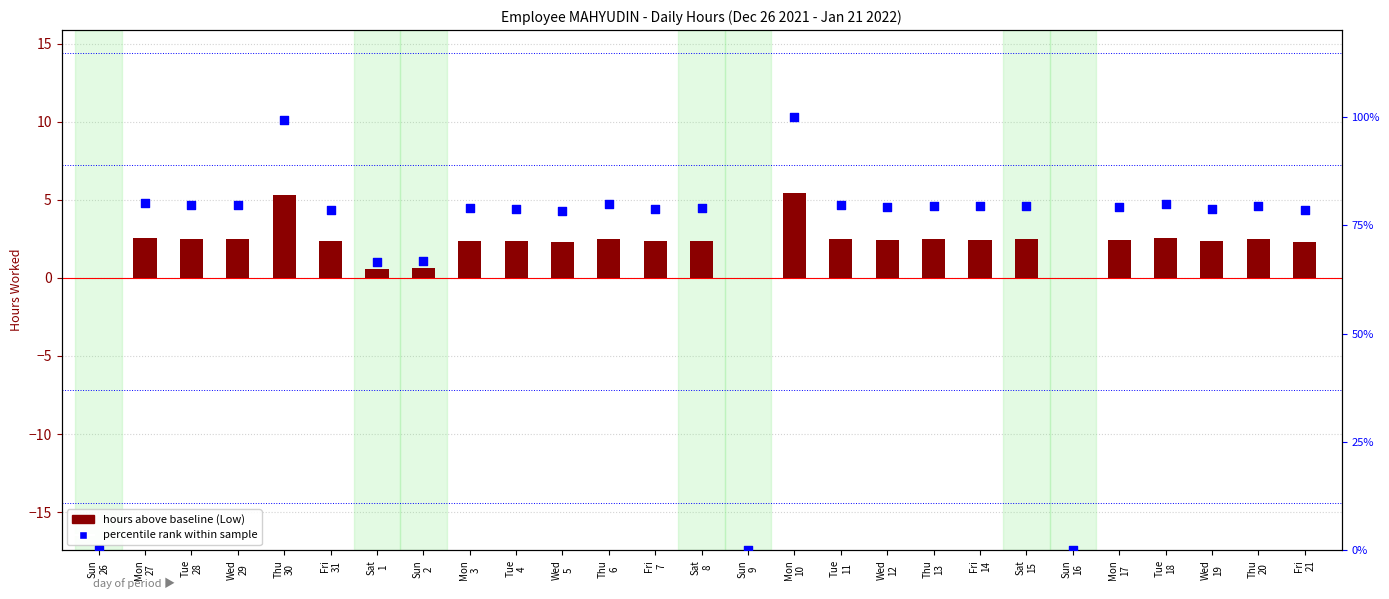

At how many categories does at least one series exceed 0?

24